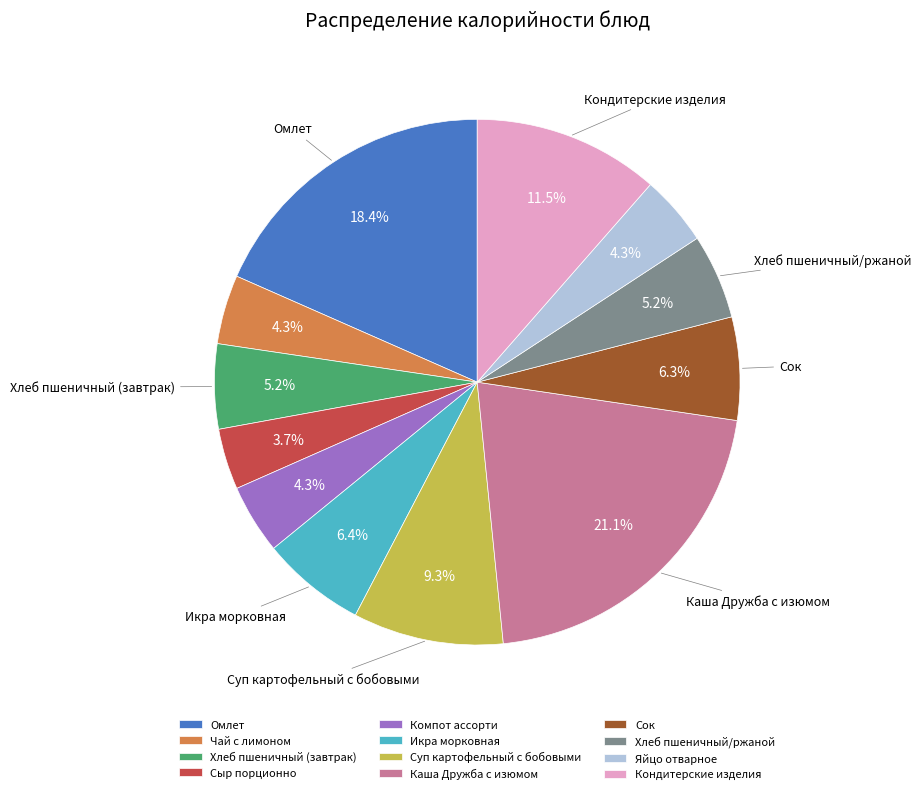

Between Хлеб пшеничный (завтрак) and Омлет, which is larger?

Омлет